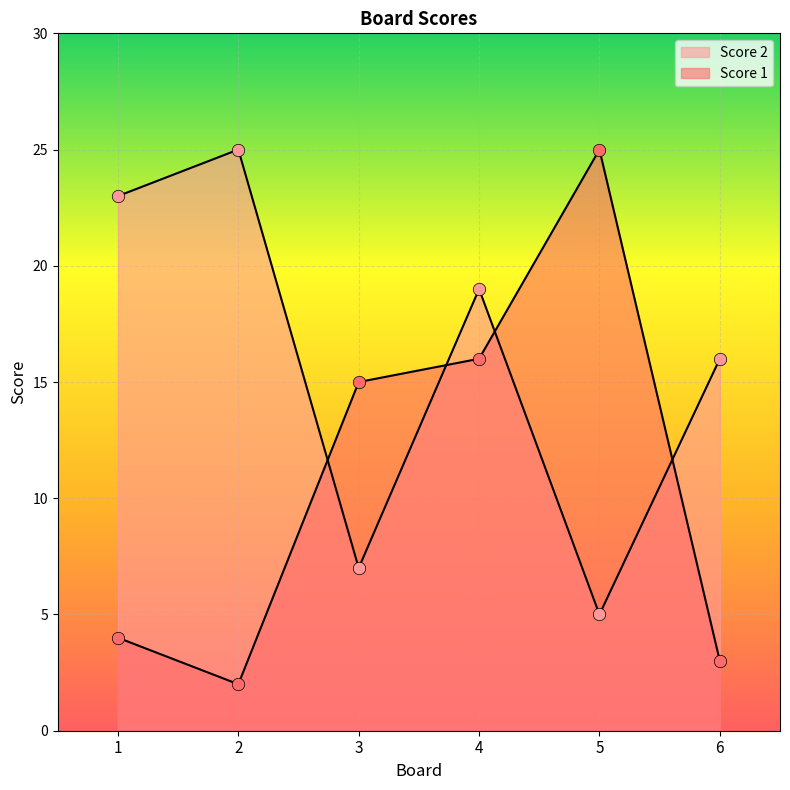

Which series reaches the minimum Y coordinate?

Score 1